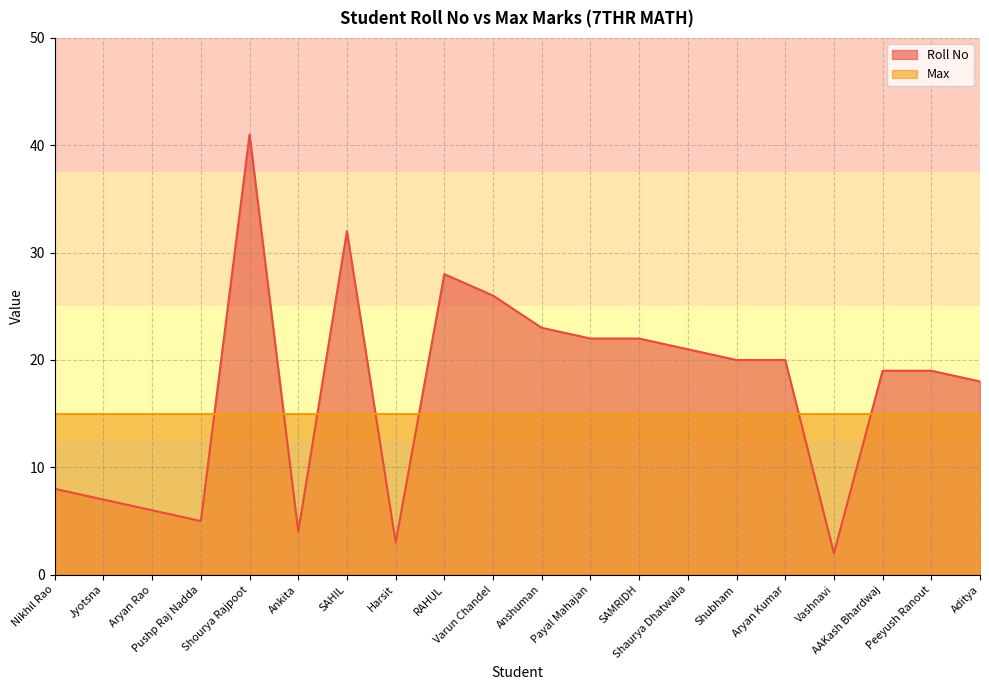

How many points are lower than both their immediate neighbors (excluding endpoints)?

4